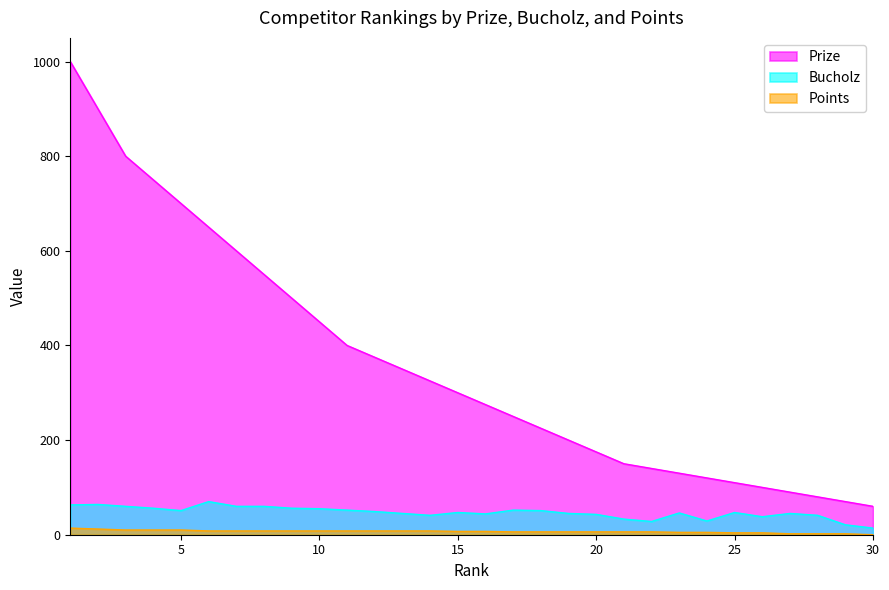

At 28, list the series in order from largest to smallest.

Prize, Bucholz, Points